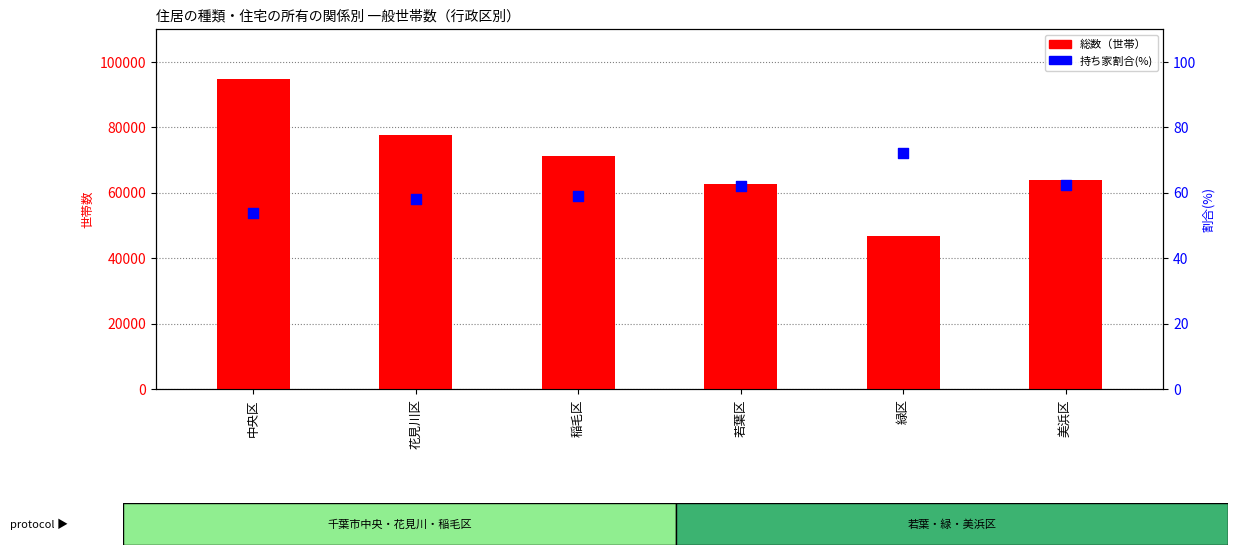

Which series has the largest total across all categories?

総数